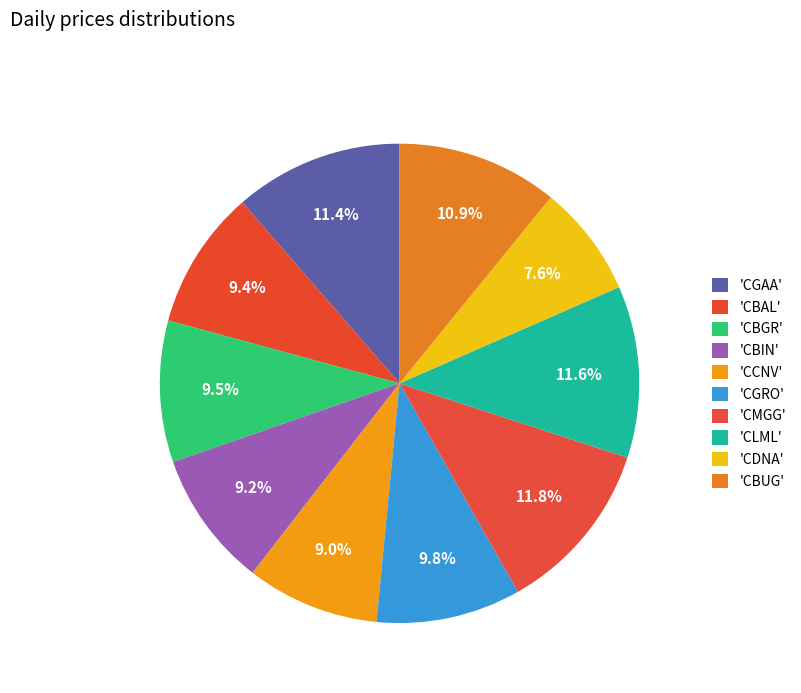

Is there a majority slice in this chart?

No